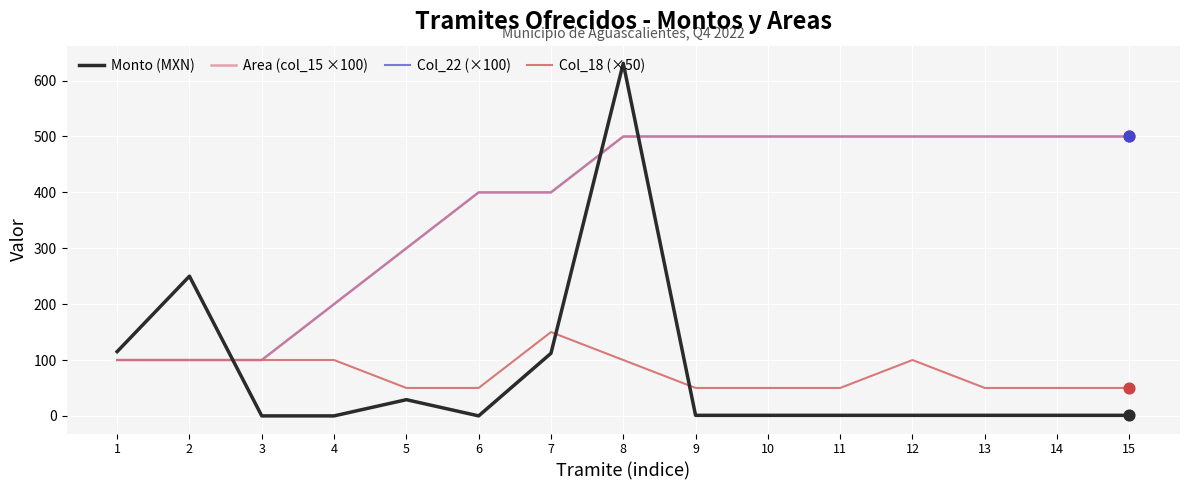

Is the value of Area (col_15 ×100) at 9 greater than the value of Col_18 (×50) at 7?

Yes